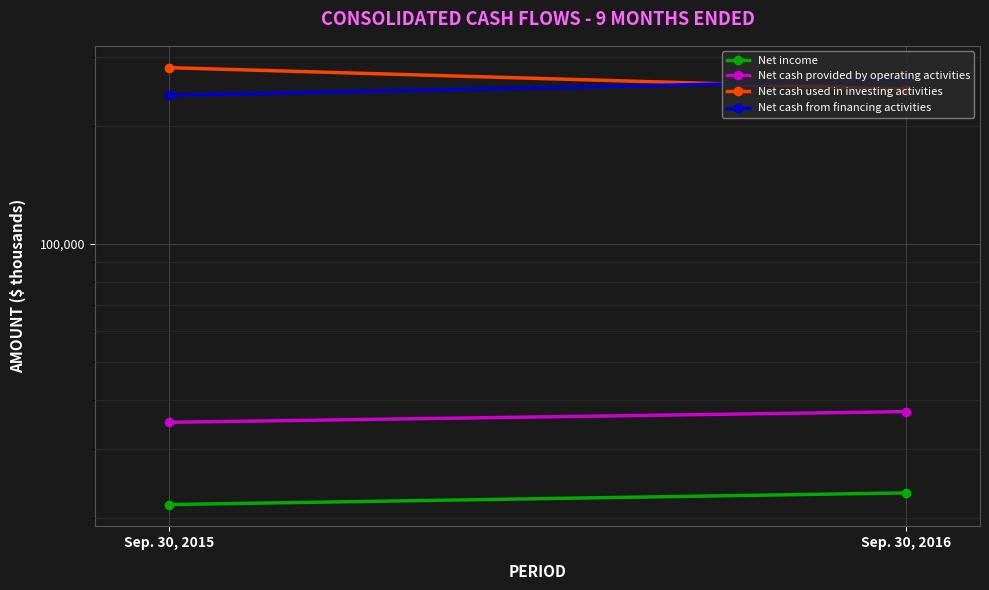

At which label does Net cash used in investing activities reach its minimum?

Sep. 30, 2016